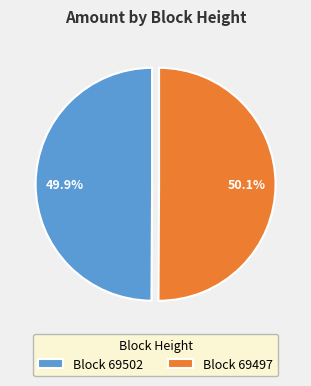

What is the ratio of the value at Block 69502 to the value at Block 69497?

1.0